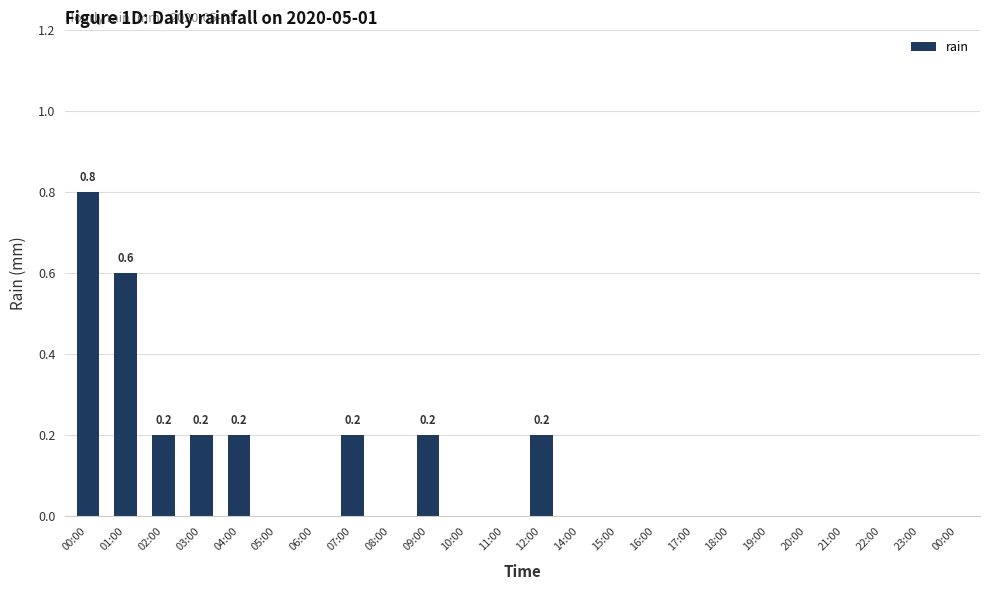

What is the change in value from 09:00 to 15:00?

-0.2